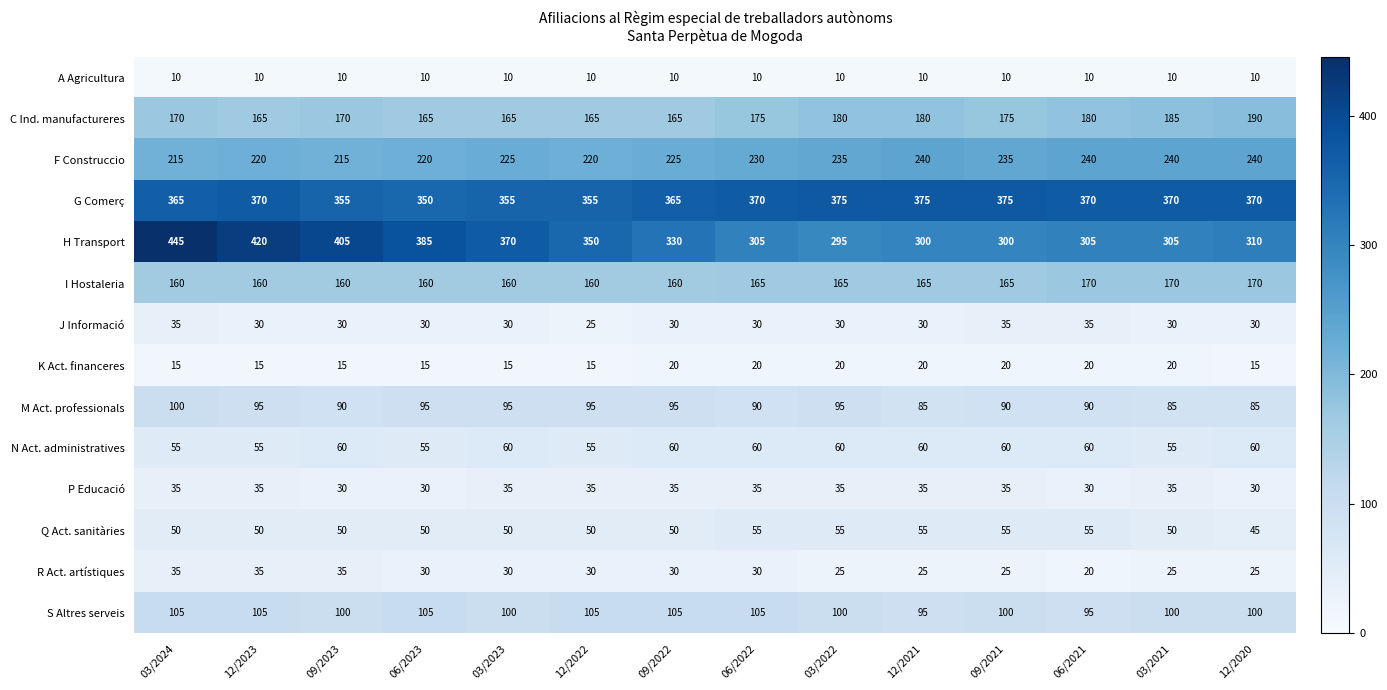

How many M Act. professionals values are between 90 and 95?

10